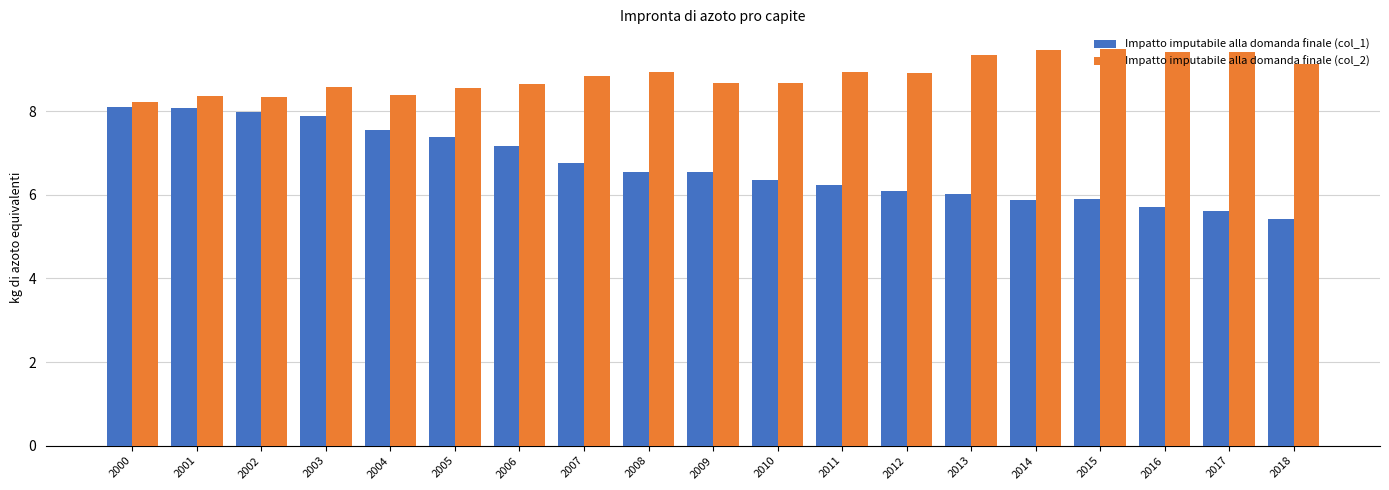

Rank the series by their maximum value, from lowest to highest.

Impatto imputabile alla domanda finale (col_1), Impatto imputabile alla domanda finale (col_2)